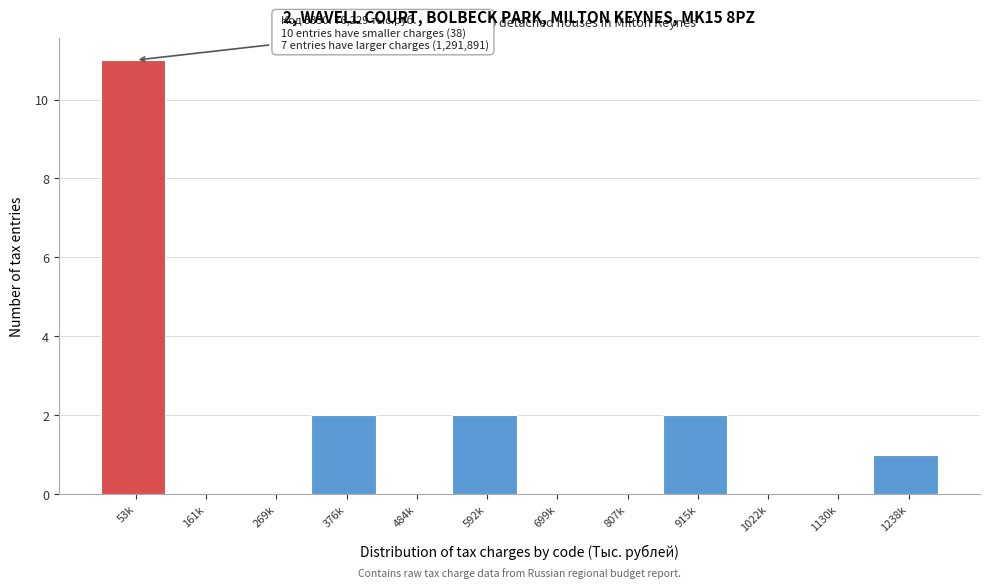

Reading left to right, transcribe all the data shown in this chart.

53k=11	161k=0	269k=0	376k=2	484k=0	592k=2	699k=0	807k=0	915k=2	1022k=0	1130k=0	1238k=1